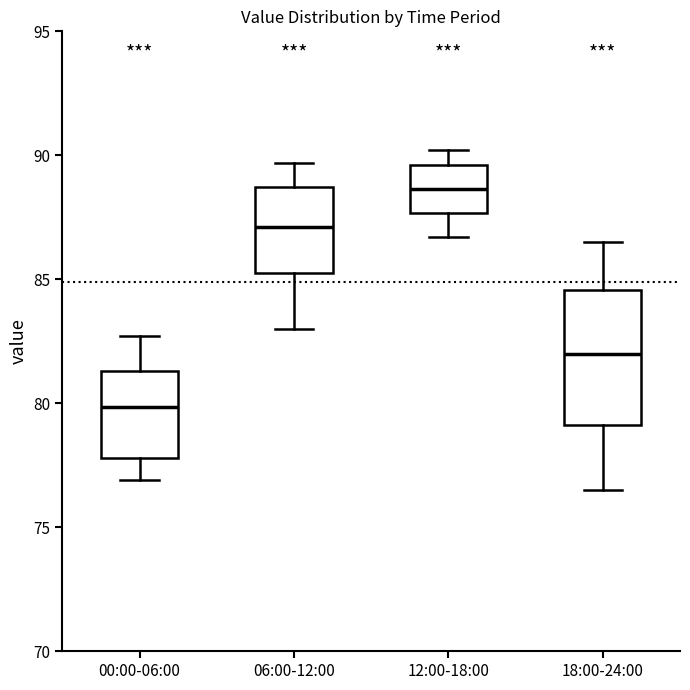

Which box is the tallest, from its lower edge to its upper edge?

18:00-24:00